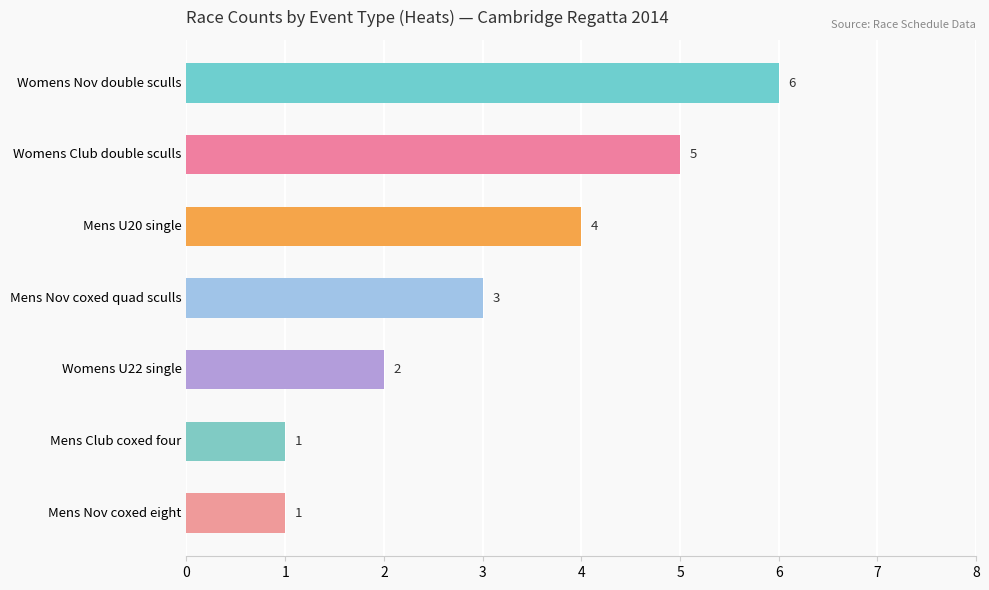

Where is the data nearest to the value 3?

Mens Nov coxed quad sculls